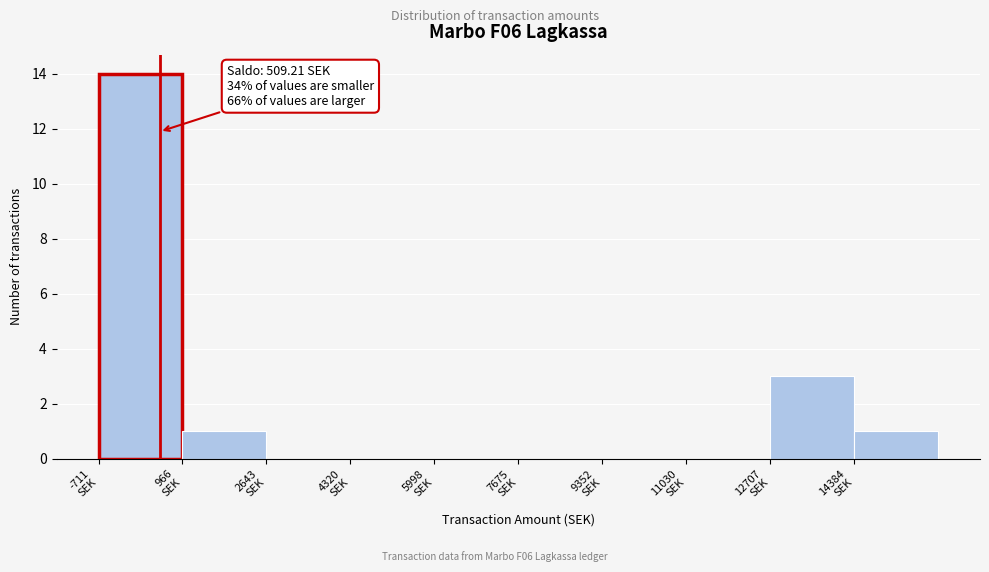

Which range on the x-axis has the tallest bar?

-800 to 1000